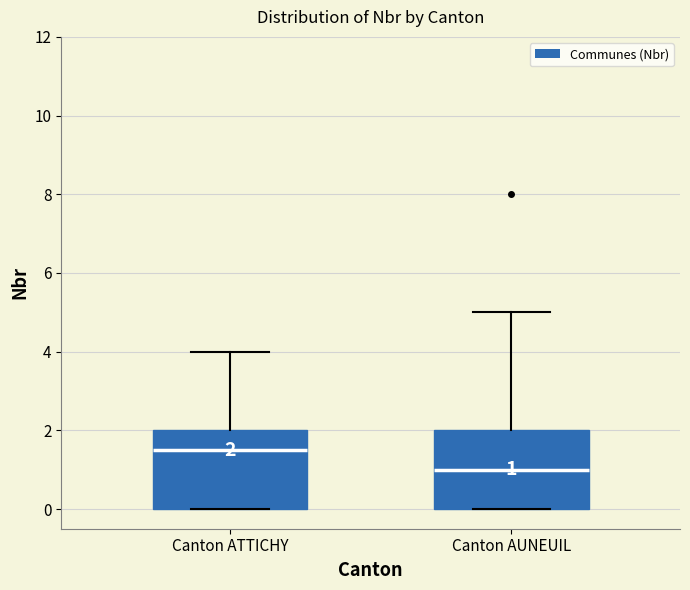

Which box's median line is the lowest?

Canton AUNEUIL